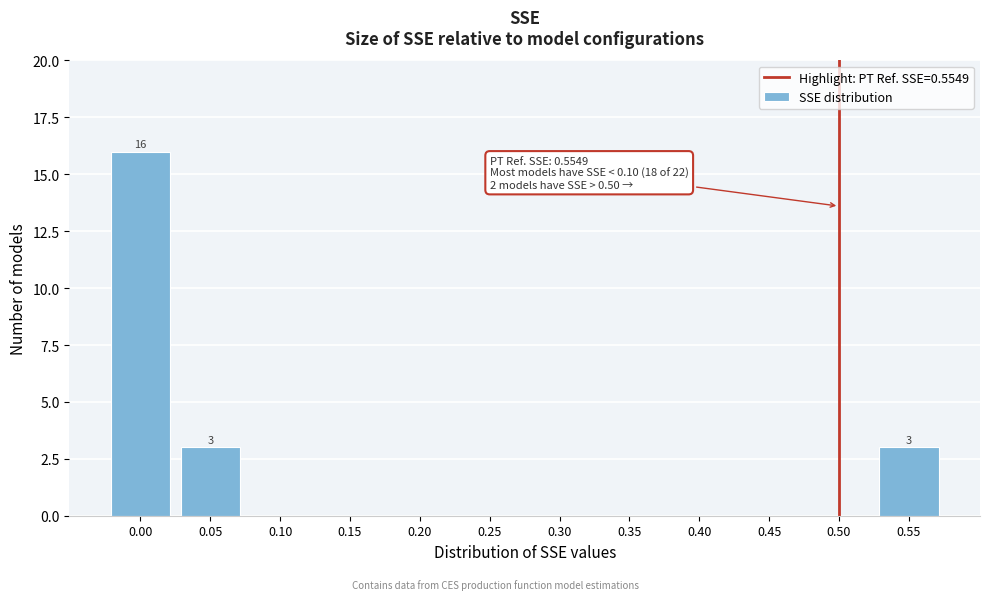

Reading left to right, transcribe all the data shown in this chart.

0.00=16	0.05=3	0.10=0	0.15=0	0.20=0	0.25=0	0.30=0	0.35=0	0.40=0	0.45=0	0.50=0	0.55=3